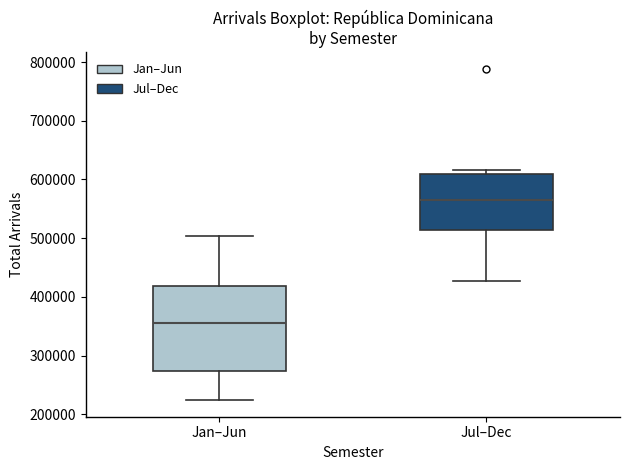

Comparing the boxes themselves (not the whiskers), which one is the tallest?

Jan–Jun